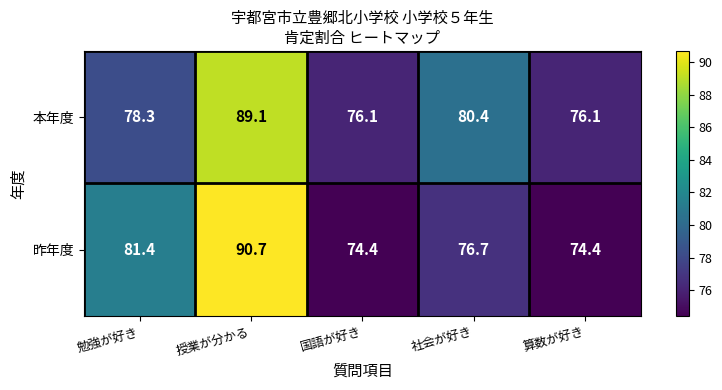

What is the total value across all series at 授業が分かる?

179.8